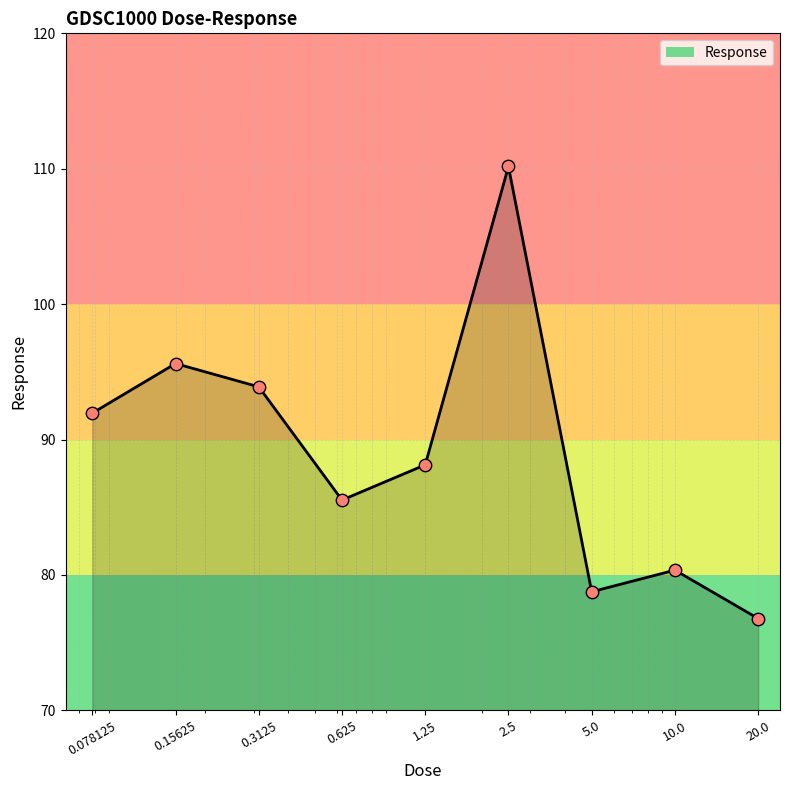

What is the minimum value shown in the chart?

76.8